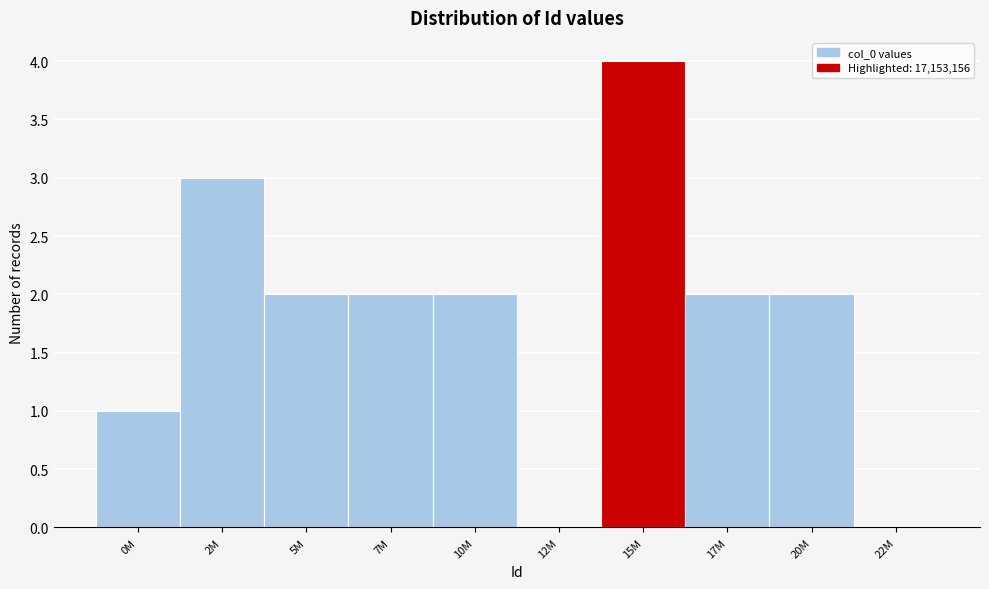

Reading left to right, what are all the values shown in this chart?

0M=1	2M=3	5M=2	7M=2	10M=2	12M=0	15M=4	17M=2	20M=2	22M=0